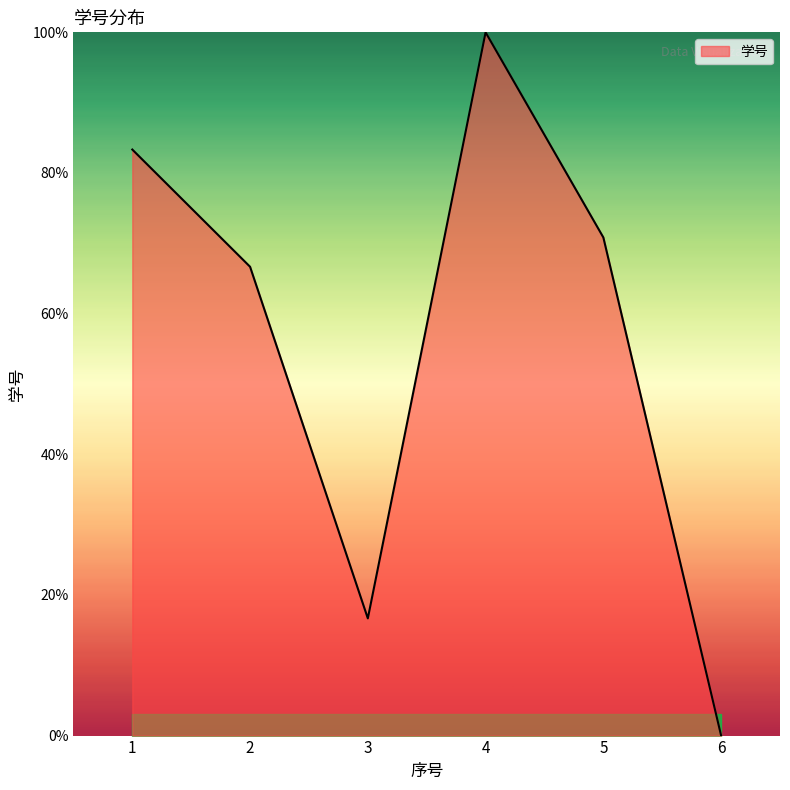

How many categories are shown in the chart?

6